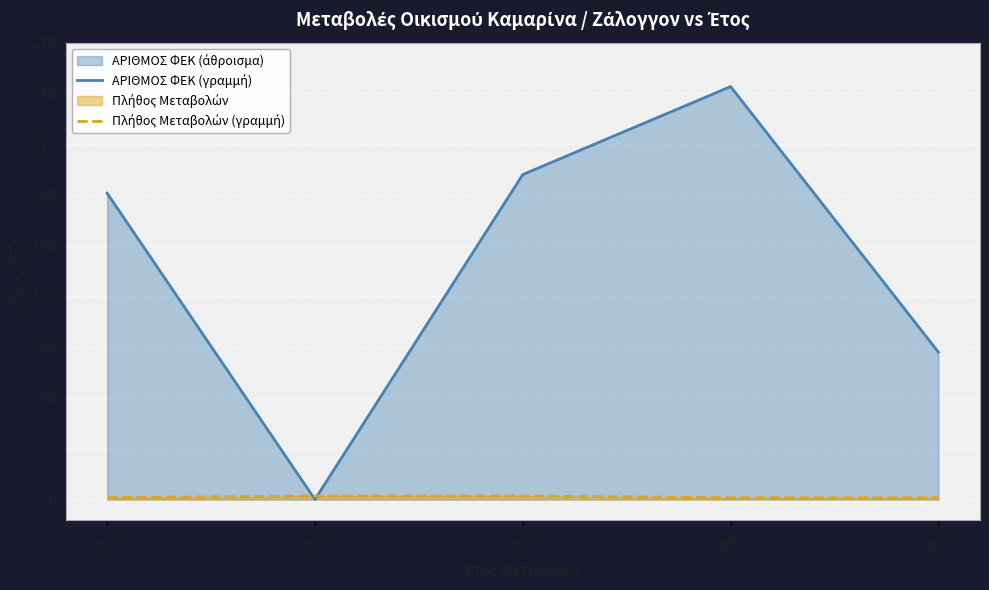

True or false: ΑΡΙΘΜΟΣ ΦΕΚ (γραμμή) has a value of 337 at 1997.

False